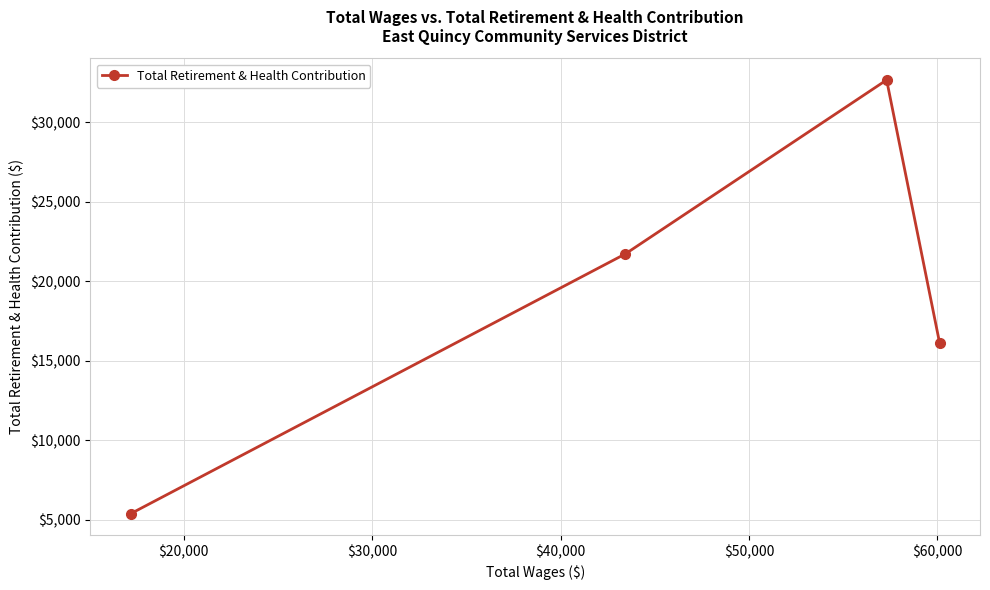

What is the average value?

18987